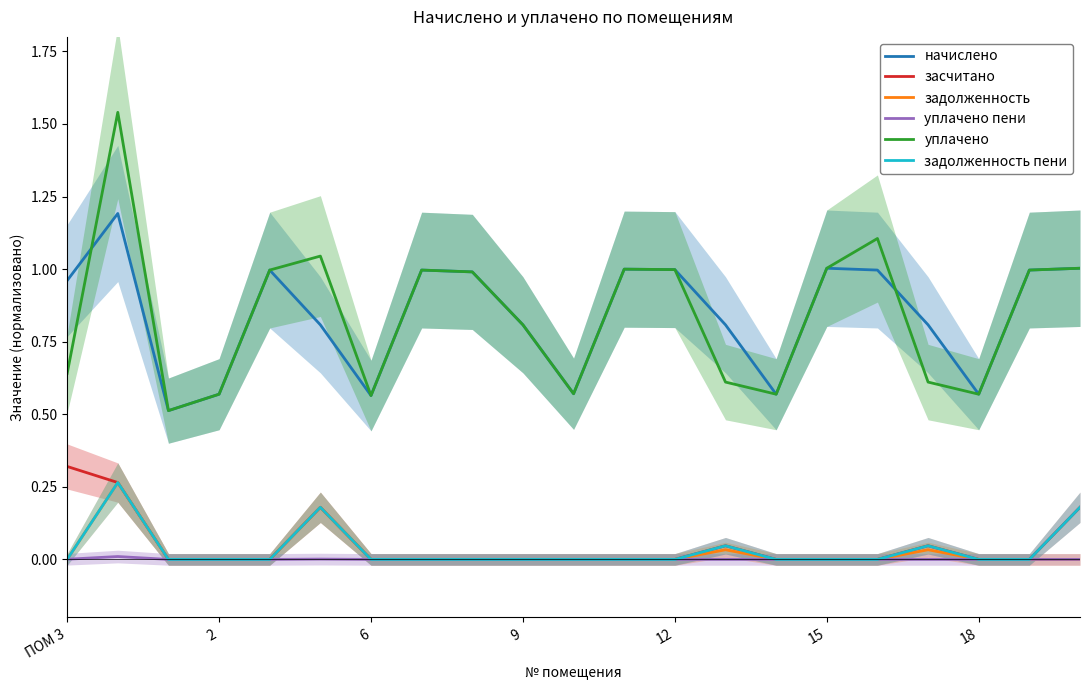

Reading right to left, list all the values displayed in this chart.

начислено: 1.0	1.0	0.6	0.8	1.0	1.0	0.6	0.8	1.0	1.0	0.6	0.8	1.0	1.0	0.6	0.8	1.0	0.6	0.5	1.2	1.0
засчитано: 0.2	0.0	0.0	0.0	0.0	0.0	0.0	0.0	0.0	0.0	0.0	0.0	0.0	0.0	0.0	0.2	0.0	0.0	0.0	0.3	0.3
задолженность: 0.0	0.0	0.0	0.0	0.0	0.0	0.0	0.0	0.0	0.0	0.0	0.0	0.0	0.0	0.0	0.2	0.0	0.0	0.0	0.3	0.0
уплачено пени: 0.0	0.0	0.0	0.0	0.0	0.0	0.0	0.0	0.0	0.0	0.0	0.0	0.0	0.0	0.0	0.0	0.0	0.0	0.0	0.0	0.0
уплачено: 1.0	1.0	0.6	0.6	1.1	1.0	0.6	0.6	1.0	1.0	0.6	0.8	1.0	1.0	0.6	1.0	1.0	0.6	0.5	1.5	0.6
задолженность пени: 0.2	0.0	0.0	0.0	0.0	0.0	0.0	0.0	0.0	0.0	0.0	0.0	0.0	0.0	0.0	0.2	0.0	0.0	0.0	0.3	0.0